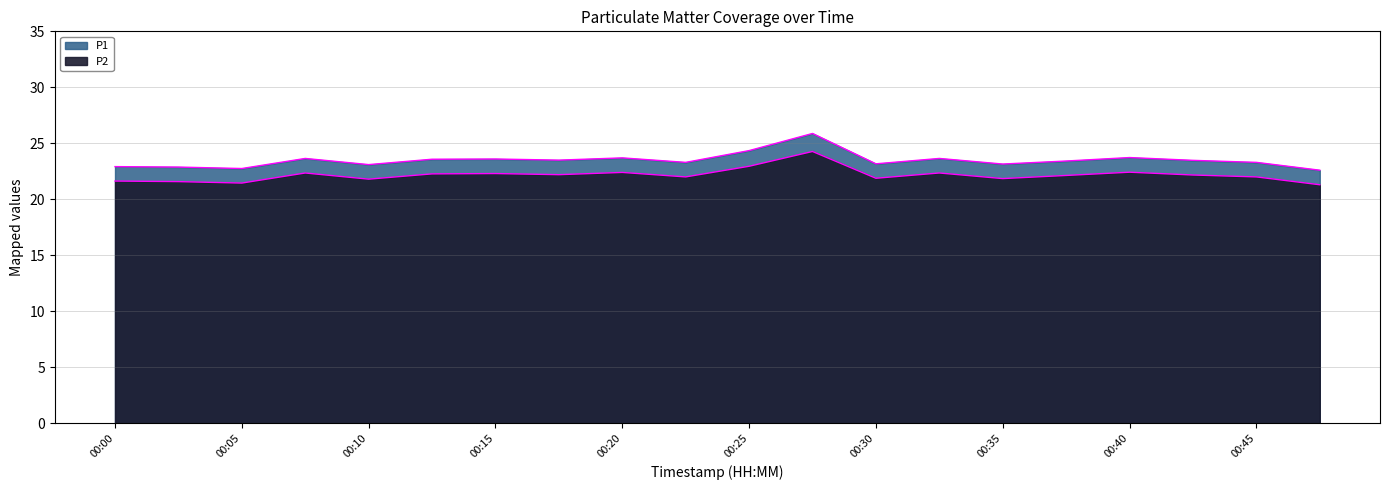

How many values in the P1 series exceed 23?

16